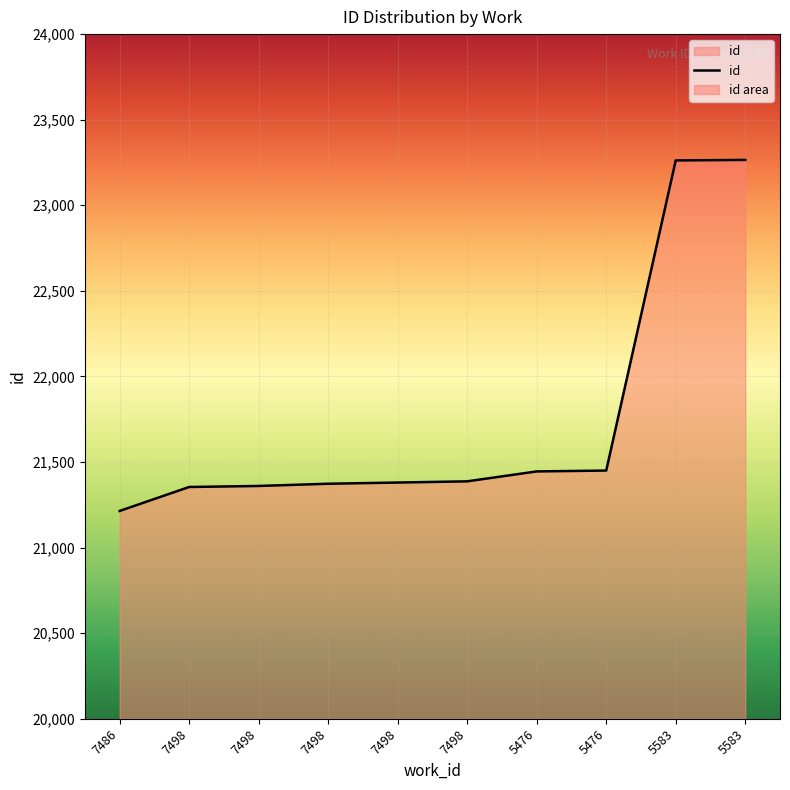

True or false: the data shows 6173 at 5476.

False